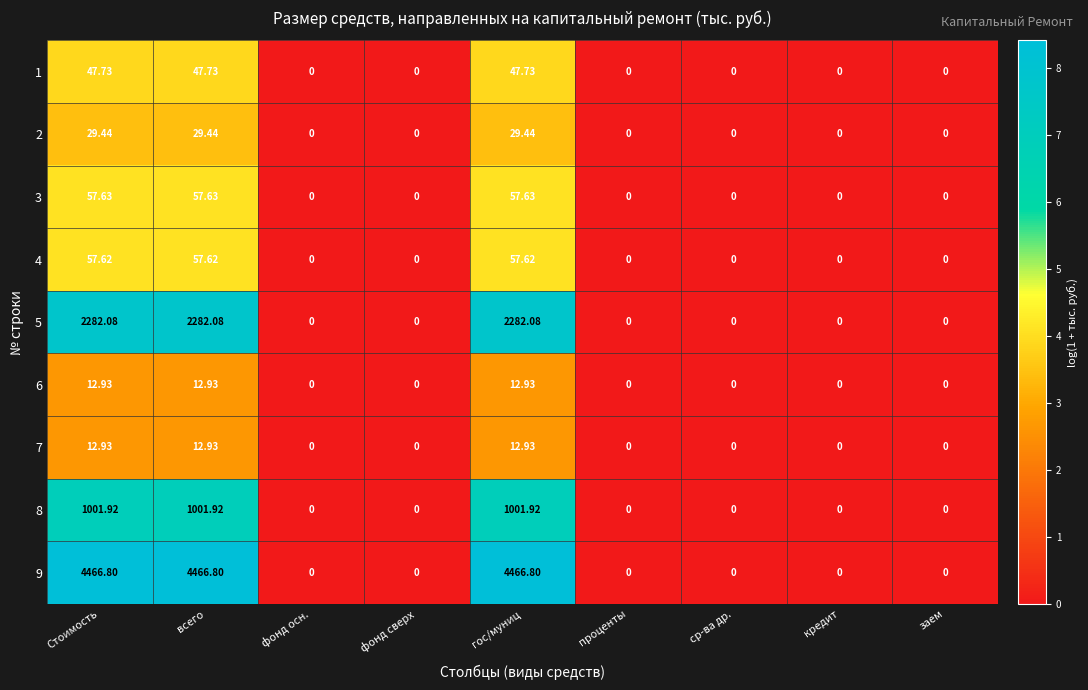

Is the value of 1 at фонд осн. greater than the value of 6 at всего?

No